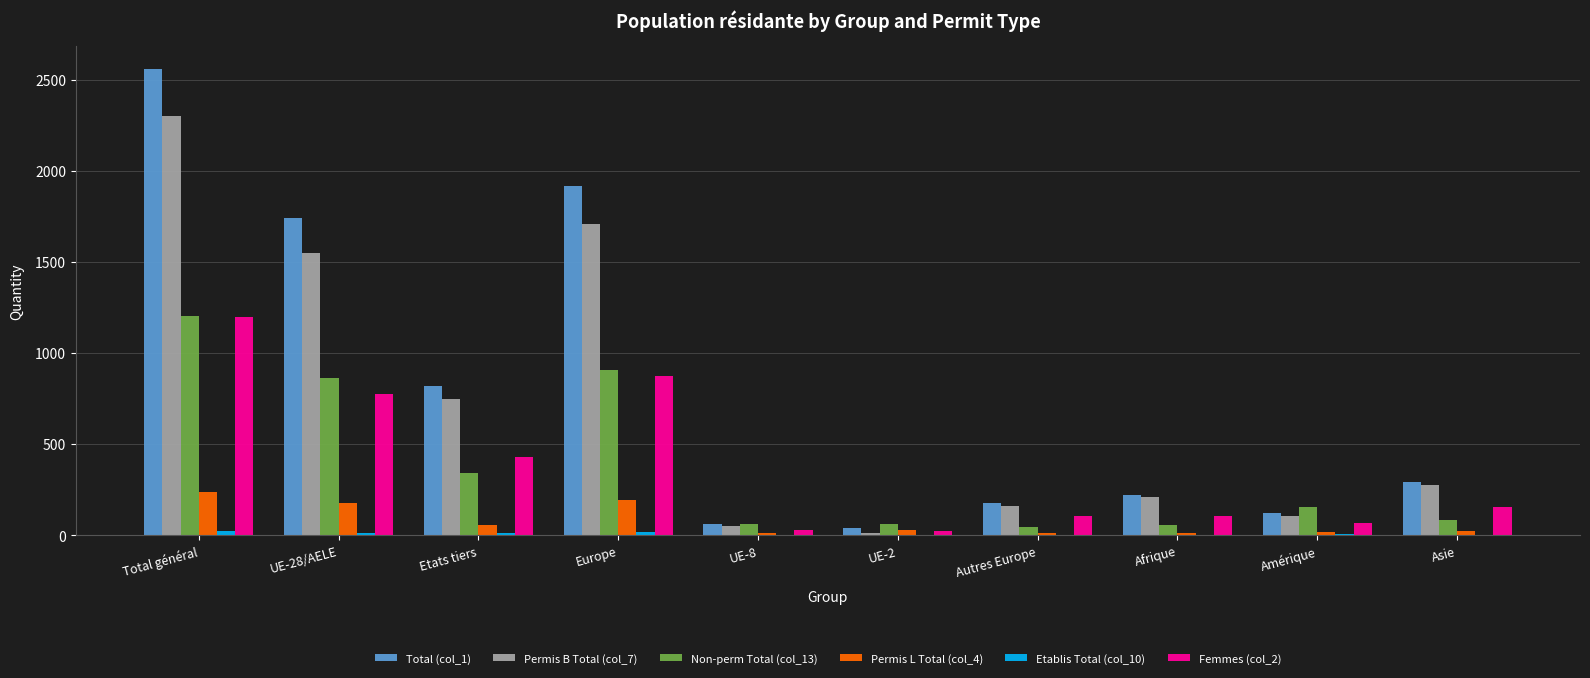

The value of Permis L Total (col_4) at Europe is 190. True or false?

True